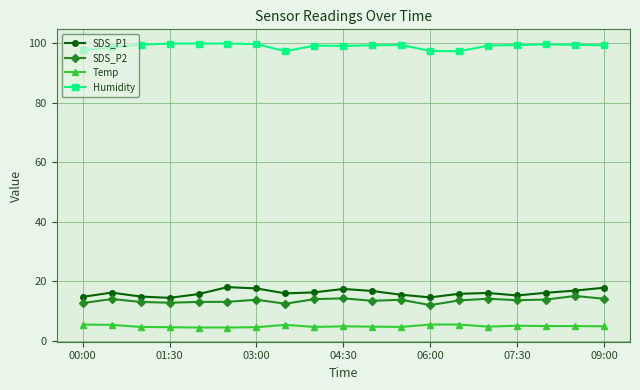

At how many categories does at least one series exceed 72?

19